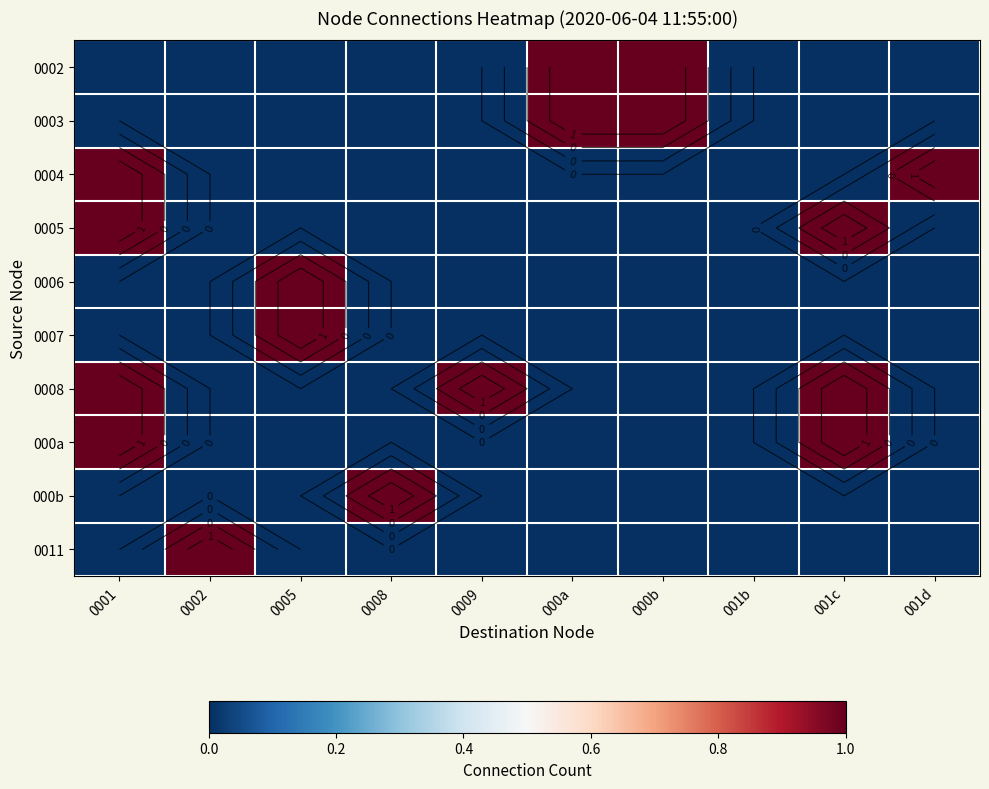

What is the sum of the 0006 values at 0005 and 0001?

1